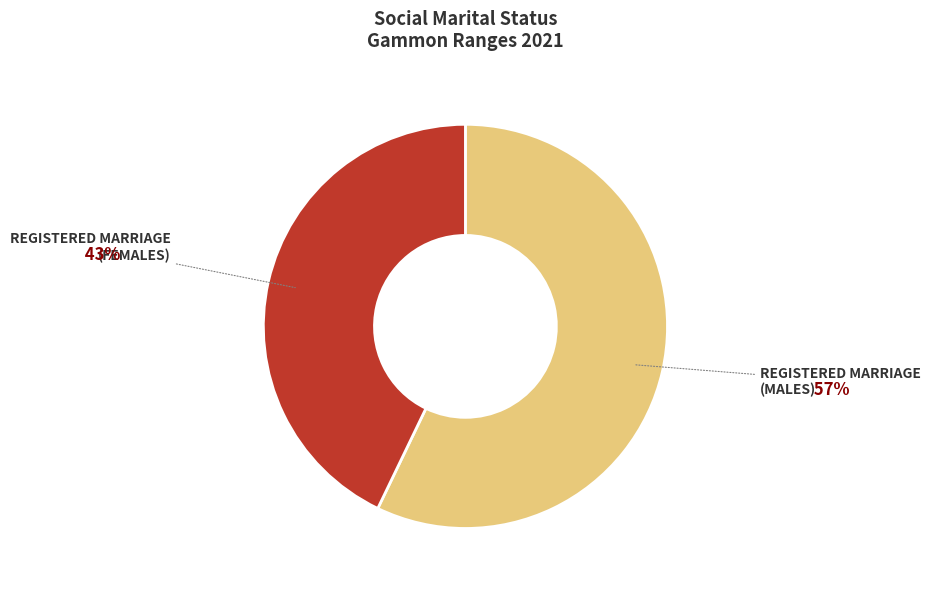

To the nearest percent, what is the average slice percentage?

50%